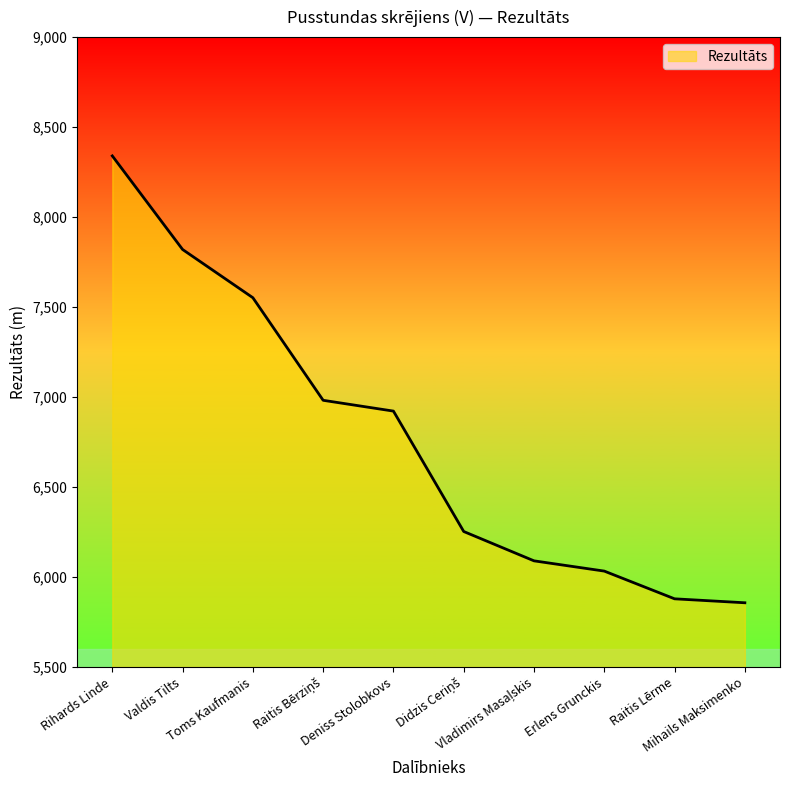

What is the greatest value displayed?

8340